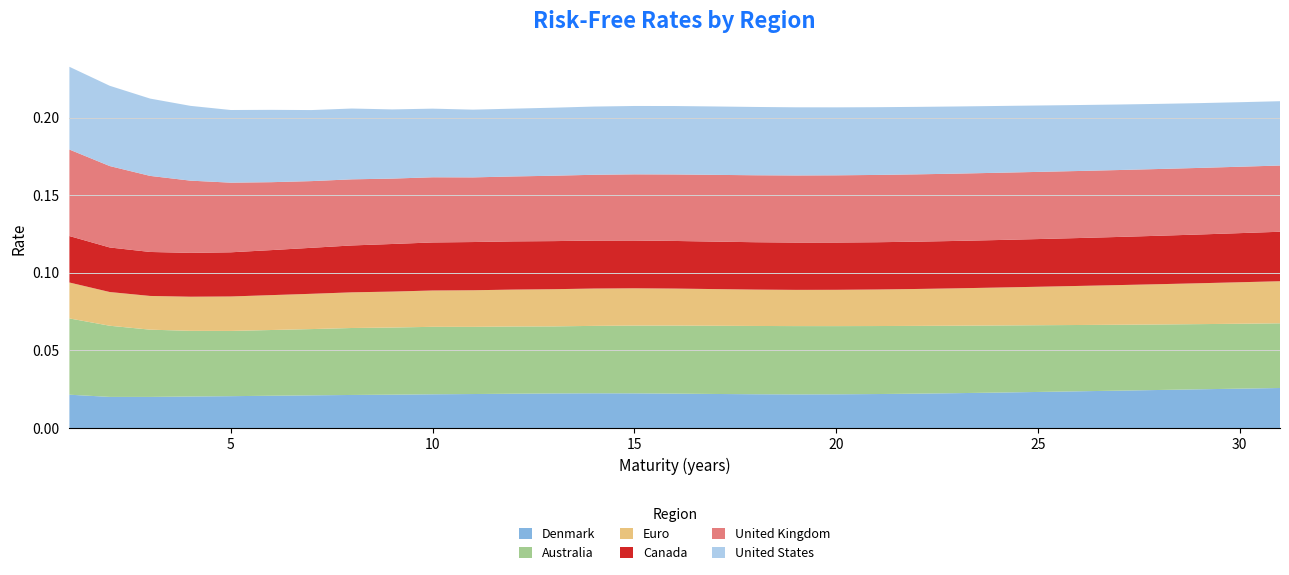

Reading right to left, what are all the values shown in this chart?

Denmark: 31=0.0	30=0.0	29=0.0	28=0.0	27=0.0	26=0.0	25=0.0	24=0.0	23=0.0	22=0.0	21=0.0	20=0.0	19=0.0	18=0.0	17=0.0	16=0.0	15=0.0	14=0.0	13=0.0	12=0.0	11=0.0	10=0.0	9=0.0	8=0.0	7=0.0	6=0.0	5=0.0	4=0.0	3=0.0	2=0.0	1=0.0
Australia: 31=0.0	30=0.0	29=0.0	28=0.0	27=0.0	26=0.0	25=0.0	24=0.0	23=0.0	22=0.0	21=0.0	20=0.0	19=0.0	18=0.0	17=0.0	16=0.0	15=0.0	14=0.0	13=0.0	12=0.0	11=0.0	10=0.0	9=0.0	8=0.0	7=0.0	6=0.0	5=0.0	4=0.0	3=0.0	2=0.0	1=0.0
Euro: 31=0.0	30=0.0	29=0.0	28=0.0	27=0.0	26=0.0	25=0.0	24=0.0	23=0.0	22=0.0	21=0.0	20=0.0	19=0.0	18=0.0	17=0.0	16=0.0	15=0.0	14=0.0	13=0.0	12=0.0	11=0.0	10=0.0	9=0.0	8=0.0	7=0.0	6=0.0	5=0.0	4=0.0	3=0.0	2=0.0	1=0.0
Canada: 31=0.0	30=0.0	29=0.0	28=0.0	27=0.0	26=0.0	25=0.0	24=0.0	23=0.0	22=0.0	21=0.0	20=0.0	19=0.0	18=0.0	17=0.0	16=0.0	15=0.0	14=0.0	13=0.0	12=0.0	11=0.0	10=0.0	9=0.0	8=0.0	7=0.0	6=0.0	5=0.0	4=0.0	3=0.0	2=0.0	1=0.0
United Kingdom: 31=0.0	30=0.0	29=0.0	28=0.0	27=0.0	26=0.0	25=0.0	24=0.0	23=0.0	22=0.0	21=0.0	20=0.0	19=0.0	18=0.0	17=0.0	16=0.0	15=0.0	14=0.0	13=0.0	12=0.0	11=0.0	10=0.0	9=0.0	8=0.0	7=0.0	6=0.0	5=0.0	4=0.0	3=0.0	2=0.1	1=0.1
United States: 31=0.0	30=0.0	29=0.0	28=0.0	27=0.0	26=0.0	25=0.0	24=0.0	23=0.0	22=0.0	21=0.0	20=0.0	19=0.0	18=0.0	17=0.0	16=0.0	15=0.0	14=0.0	13=0.0	12=0.0	11=0.0	10=0.0	9=0.0	8=0.0	7=0.0	6=0.0	5=0.0	4=0.0	3=0.0	2=0.1	1=0.1